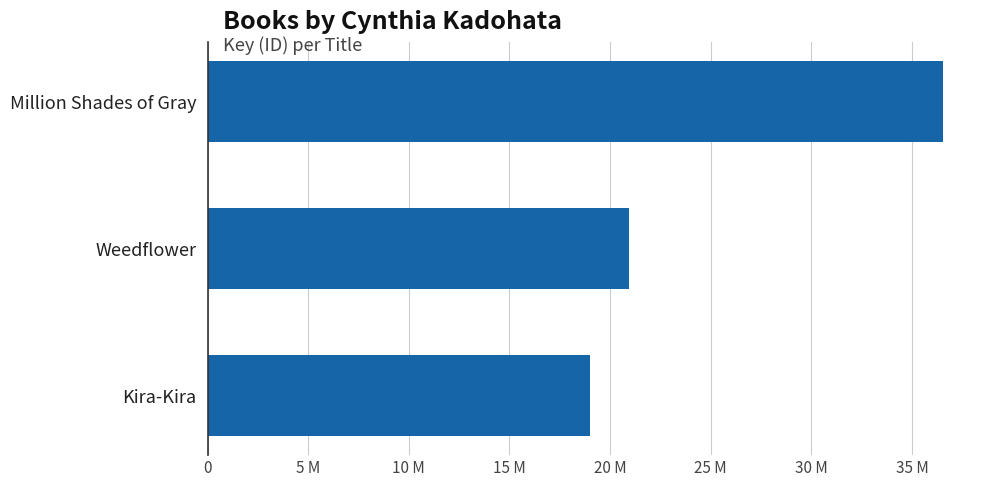

Does the chart contain any negative values?

No